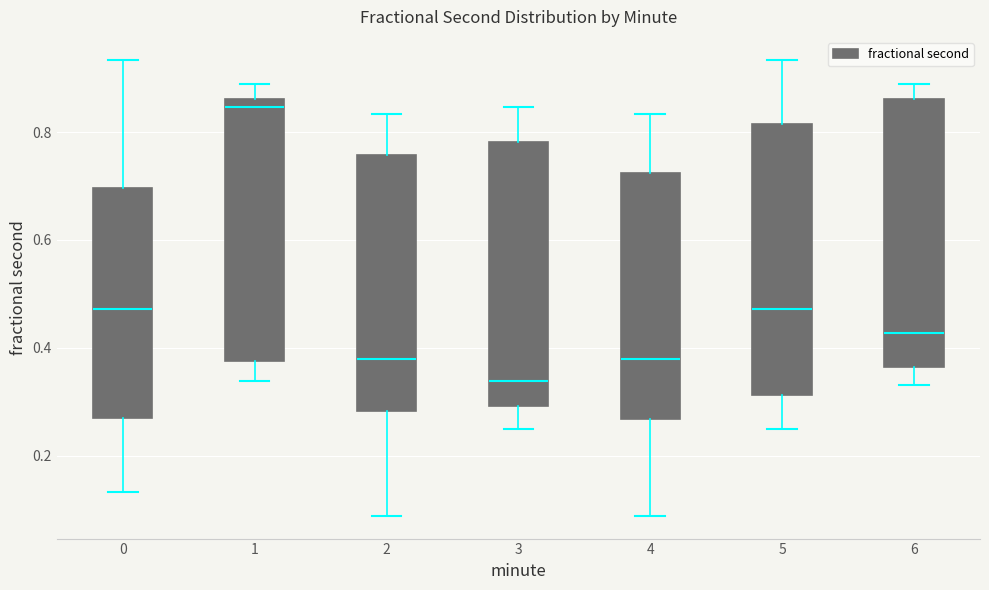

Where is the lower edge of the box at x = 6 on the y-axis? The values are not printed on the chart, so give them approximately, as read against the axis.

0.36